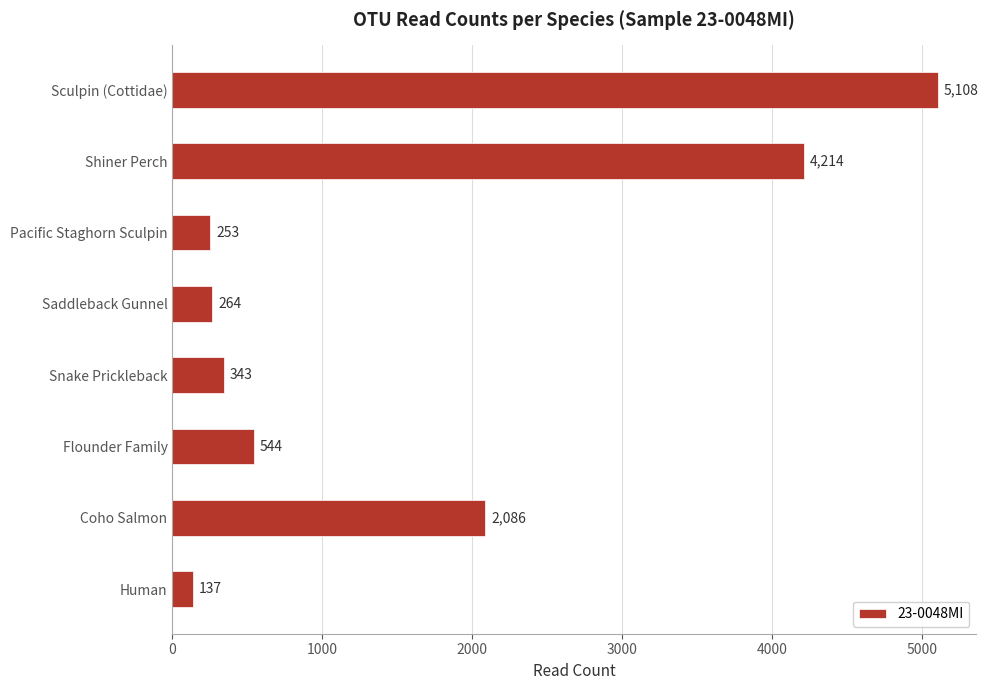

Between Snake Prickleback and Pacific Staghorn Sculpin, which is larger?

Snake Prickleback